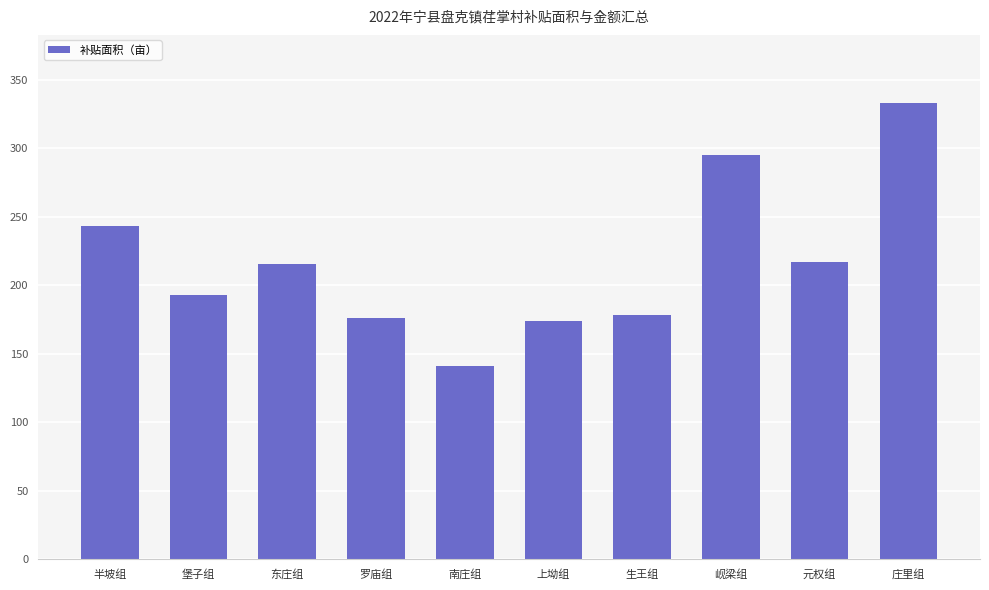

Is it true that the value at 上坳组 is 115.7?

False